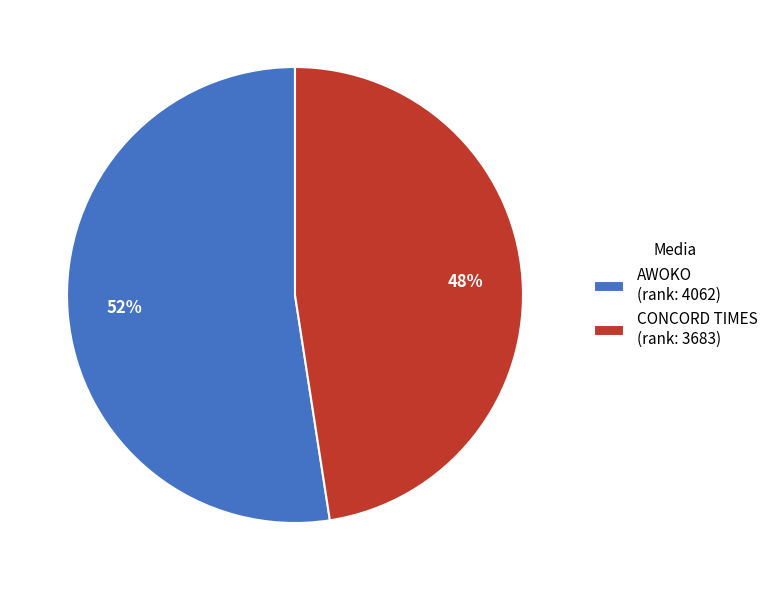

To the nearest percent, what is the average slice percentage?

50%